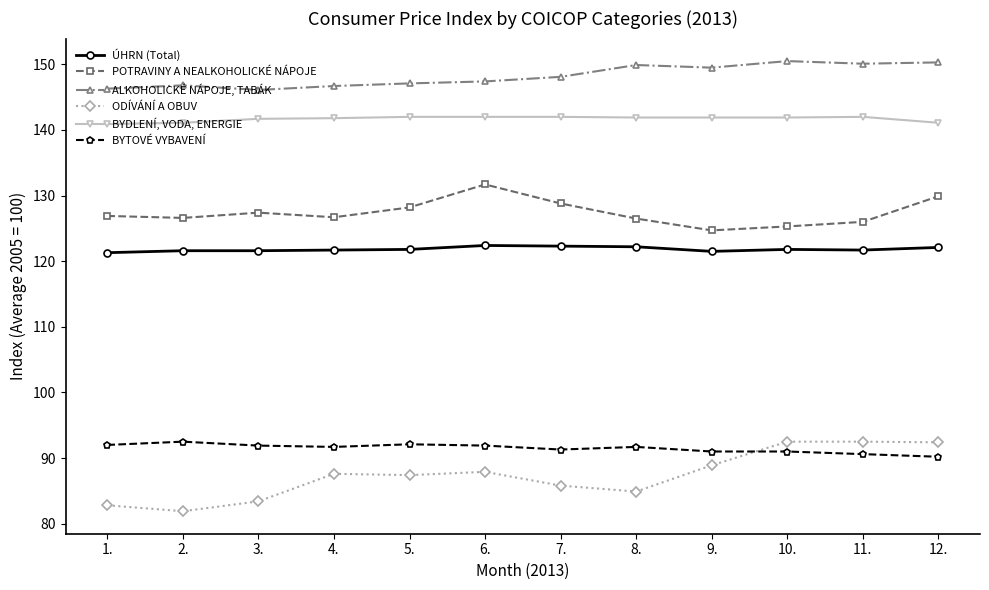

What is the difference between the highest and lowest values at 11.?

59.5